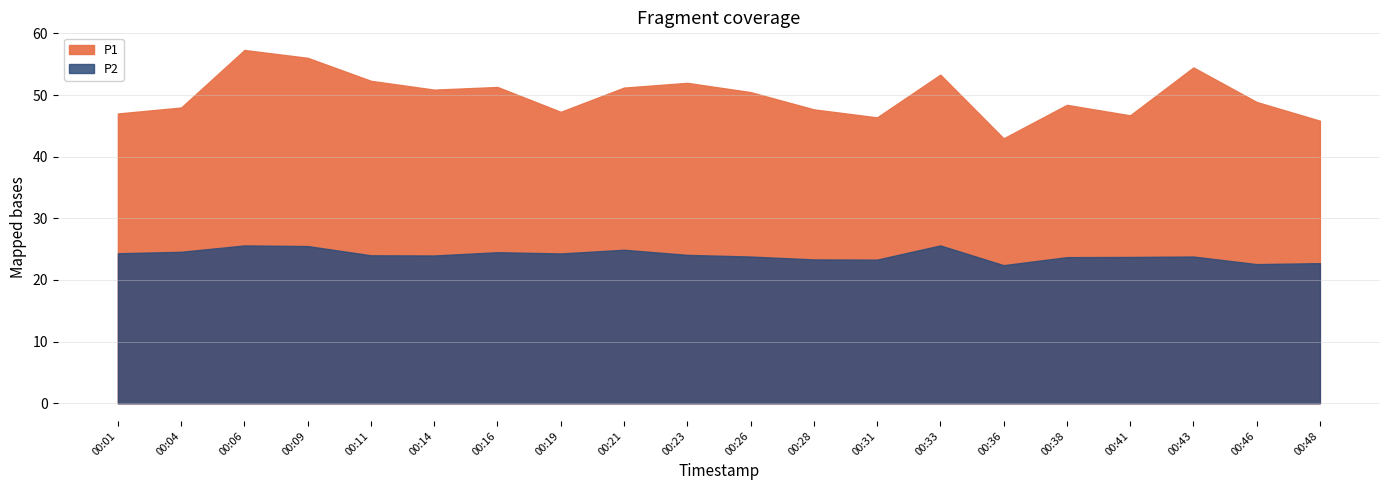

Is the value of P2 at 00:26 greater than the value of P1 at 00:48?

No